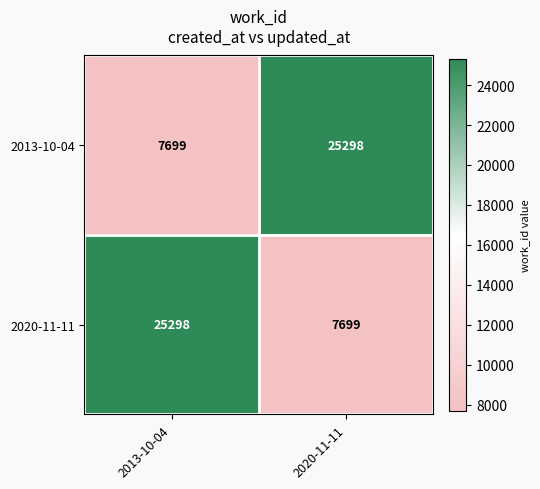

Is it true that 2013-10-04 equals 3544 at 2013-10-04?

False